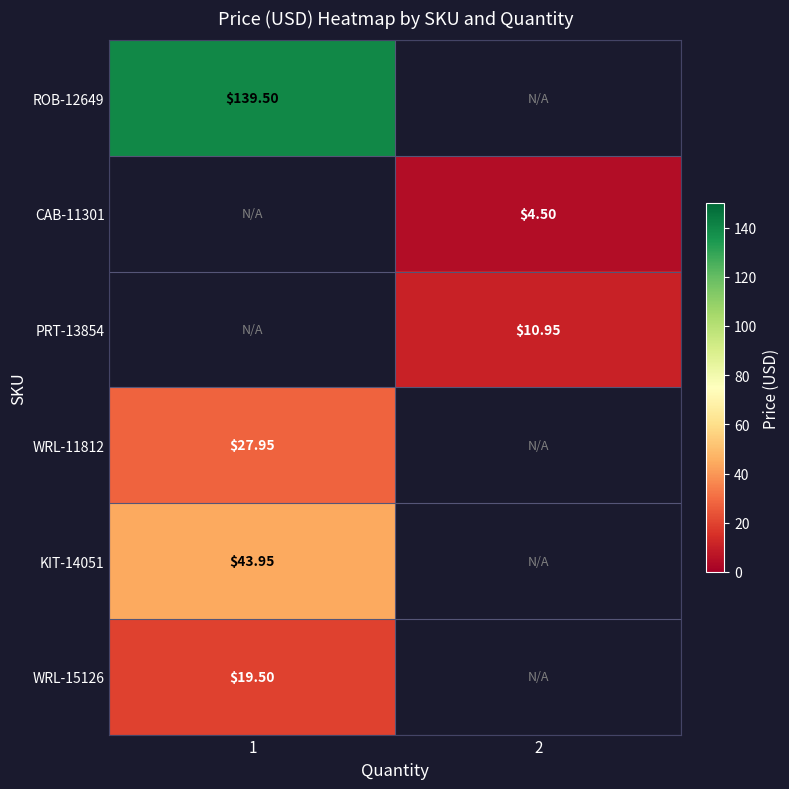

How many distinct data groups are displayed?

6